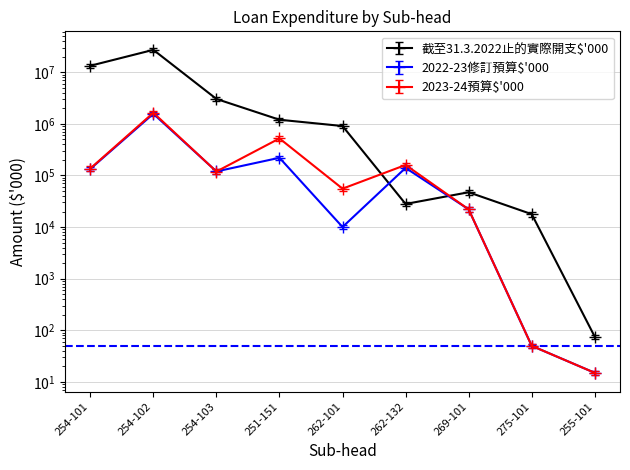

Reading right to left, transcribe all the data shown in this chart.

截至31.3.2022止的實際開支$'000: 255-101=75	275-101=17760	269-101=47197	262-132=28000	262-101=905356	251-151=1198832	254-103=3030231	254-102=27075249	254-101=13309656
2022-23修訂預算$'000: 255-101=15	275-101=50	269-101=22000	262-132=140000	262-101=10020	251-151=219700	254-103=119483	254-102=1563134	254-101=133567
2023-24預算$'000: 255-101=15	275-101=50	269-101=22000	262-132=159400	262-101=55380	251-151=520900	254-103=118900	254-102=1637279	254-101=136093